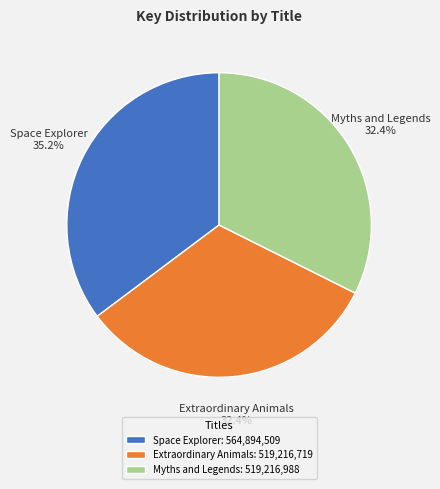

Does Extraordinary Animals account for over 50% of the chart?

No